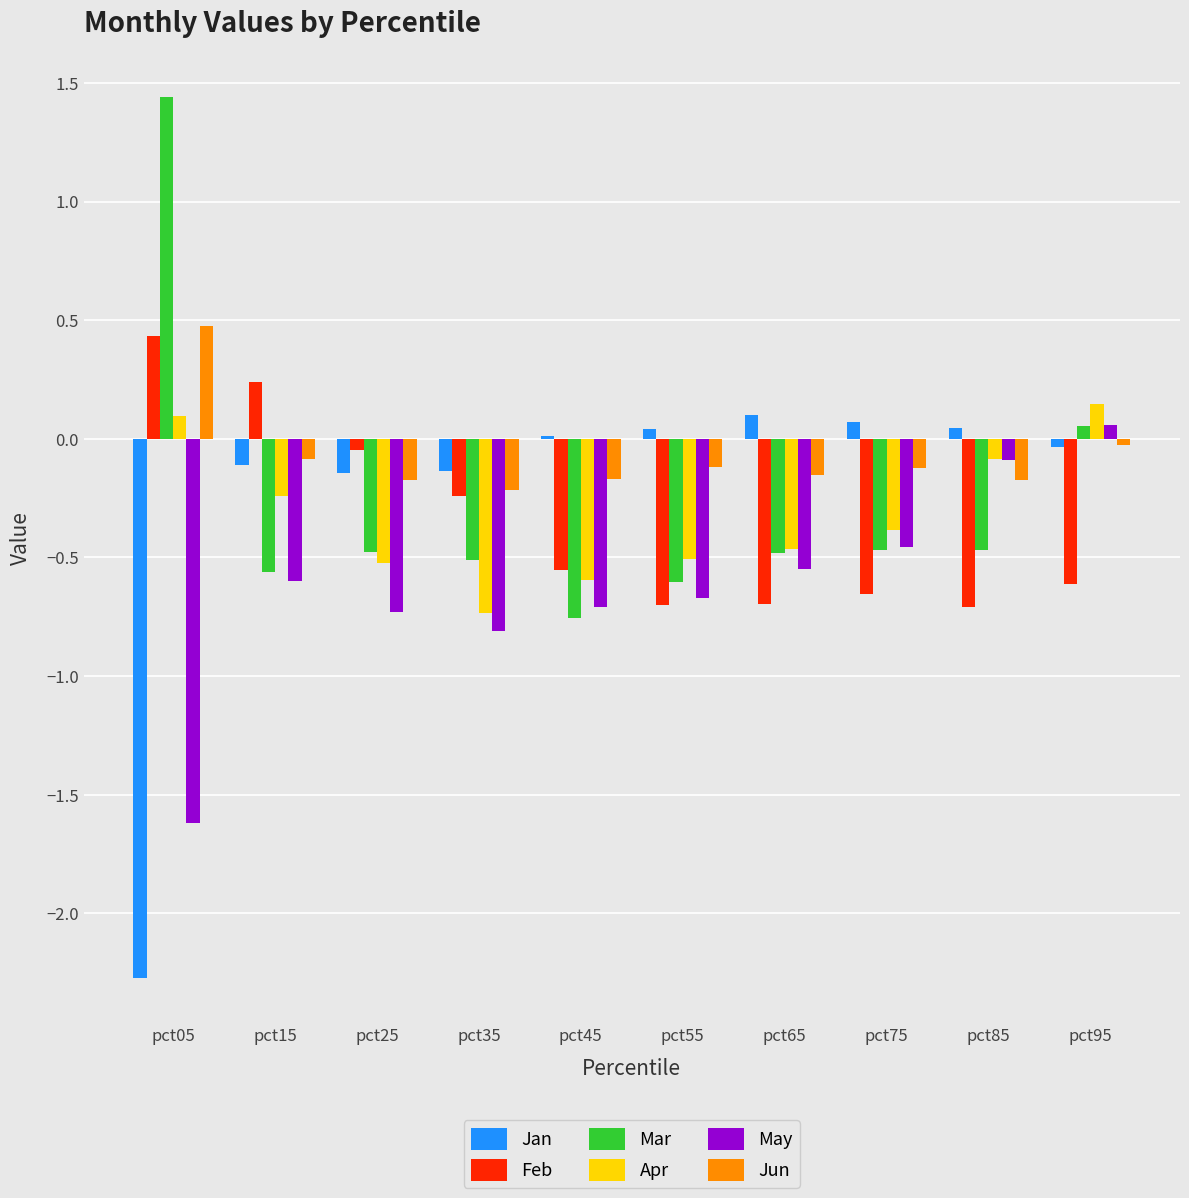

At which label does Mar first exceed 0?

pct05